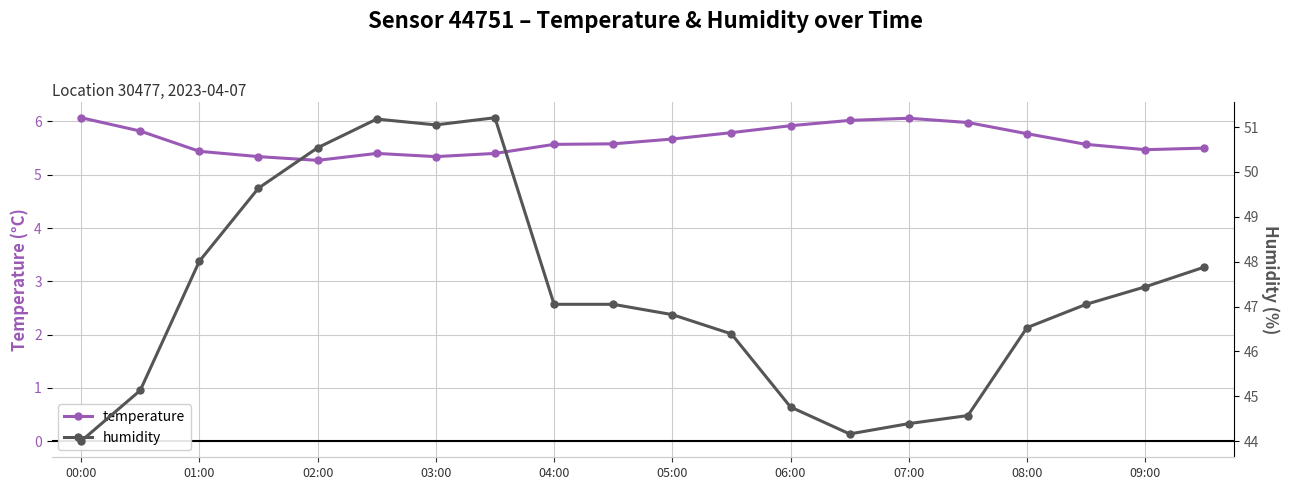

The temperature series shows 6.1 at 07:00. True or false?

True